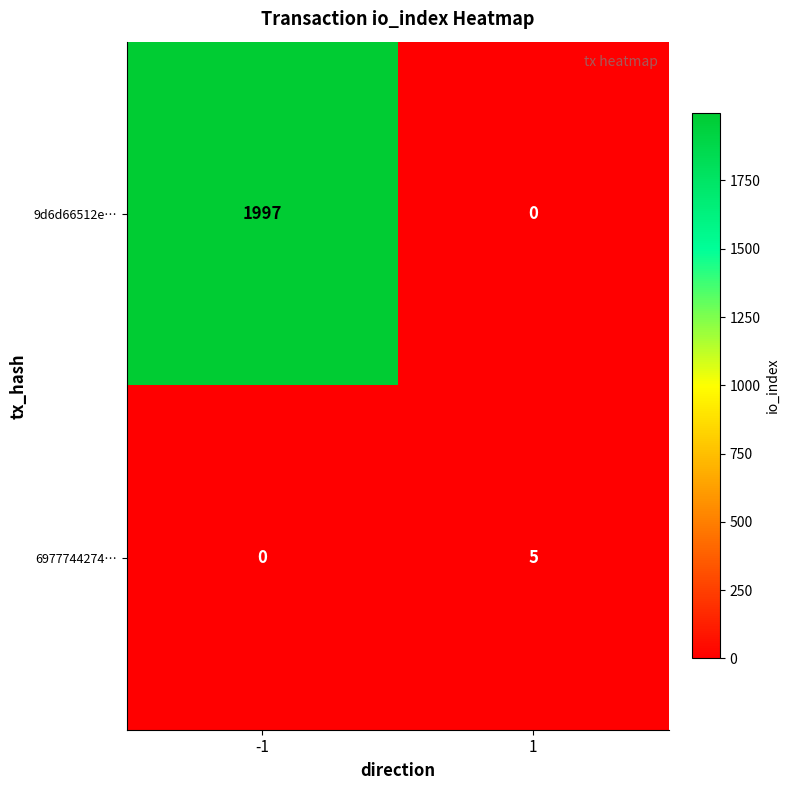

How many positive values does the 9d6d66512e… series have?

1